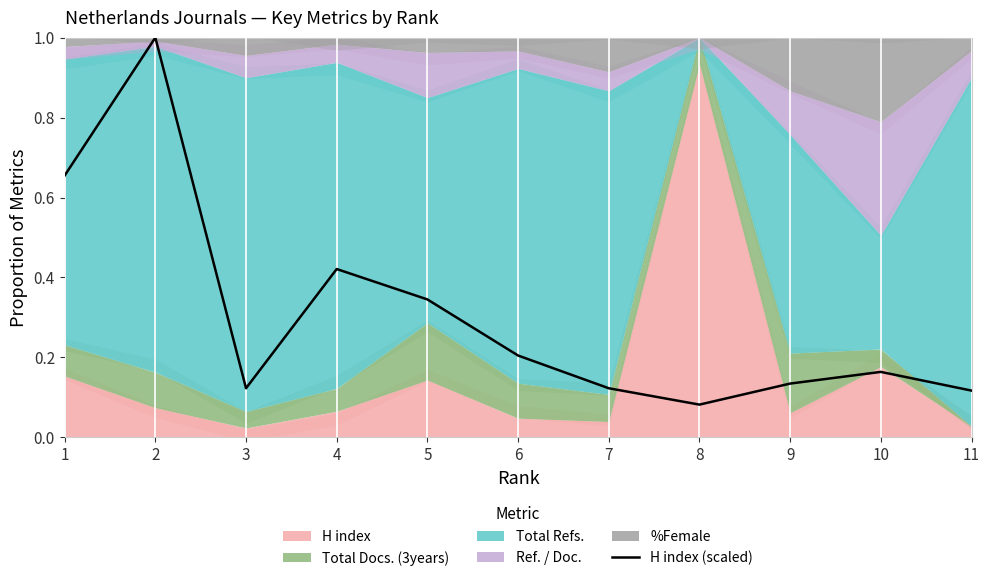

List the labels in order of value, smallest first.

8, 11, 3, 7, 9, 10, 6, 5, 4, 1, 2